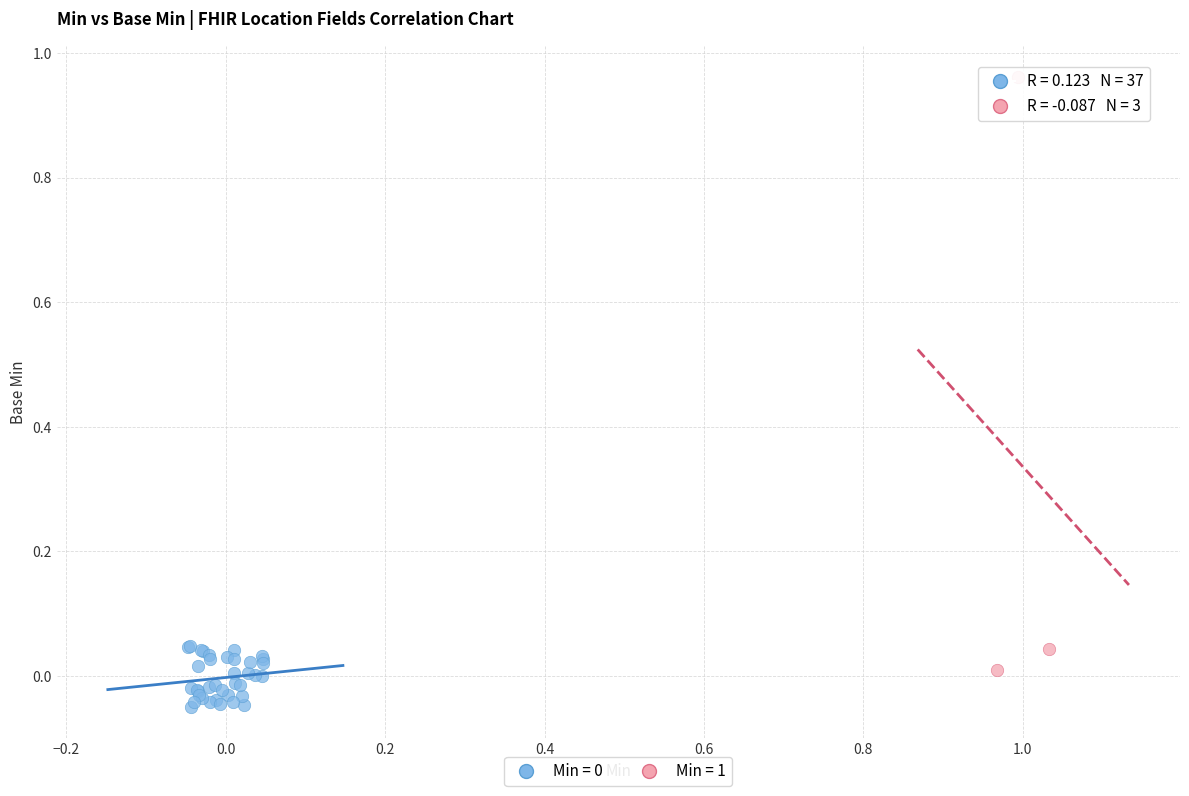

Which series has the widest spread of Y values?

Min = 1